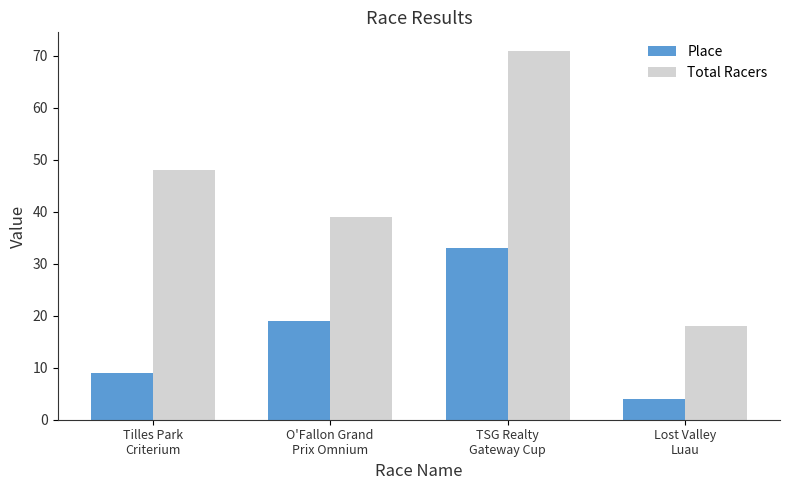

Reading left to right, what are all the values shown in this chart?

Place: Tilles Park
Criterium=9	O'Fallon Grand
Prix Omnium=19	TSG Realty
Gateway Cup=33	Lost Valley
Luau=4
Total Racers: Tilles Park
Criterium=48	O'Fallon Grand
Prix Omnium=39	TSG Realty
Gateway Cup=71	Lost Valley
Luau=18